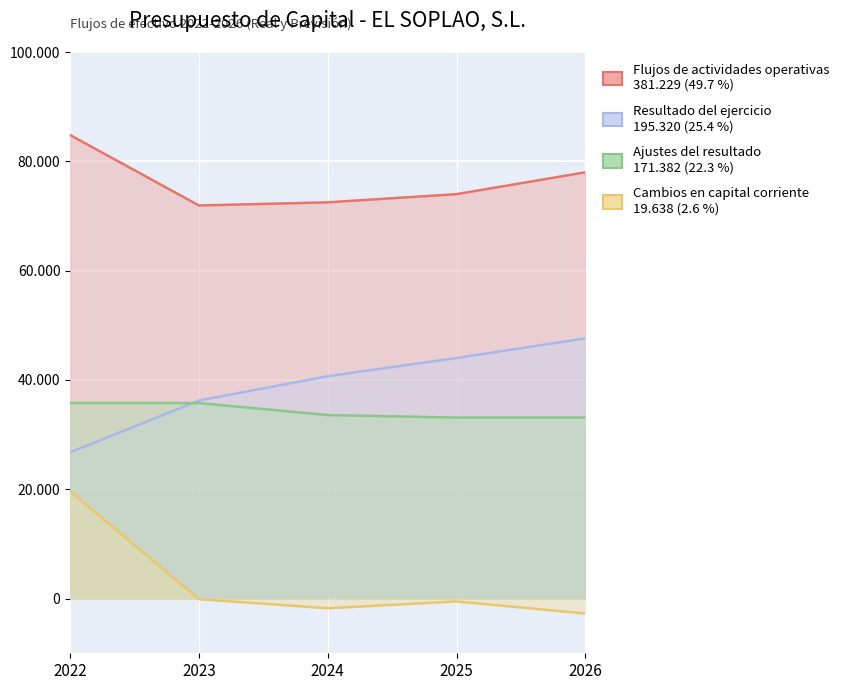

What is the value of the Flujos de actividades operativas point at the 1st from the left?

84806